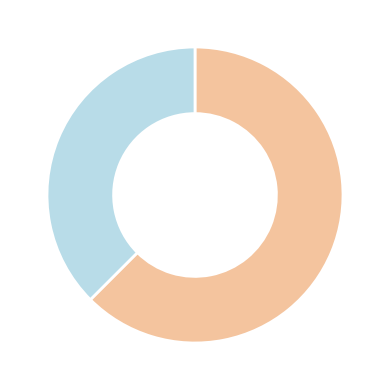

Is there any slice that represents more than half of the pie?

Yes